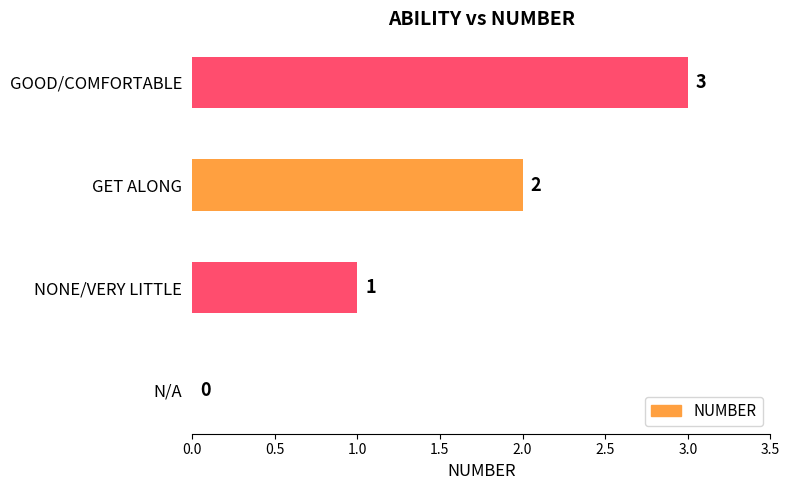

At which label is the value closest to 1?

NONE/VERY LITTLE